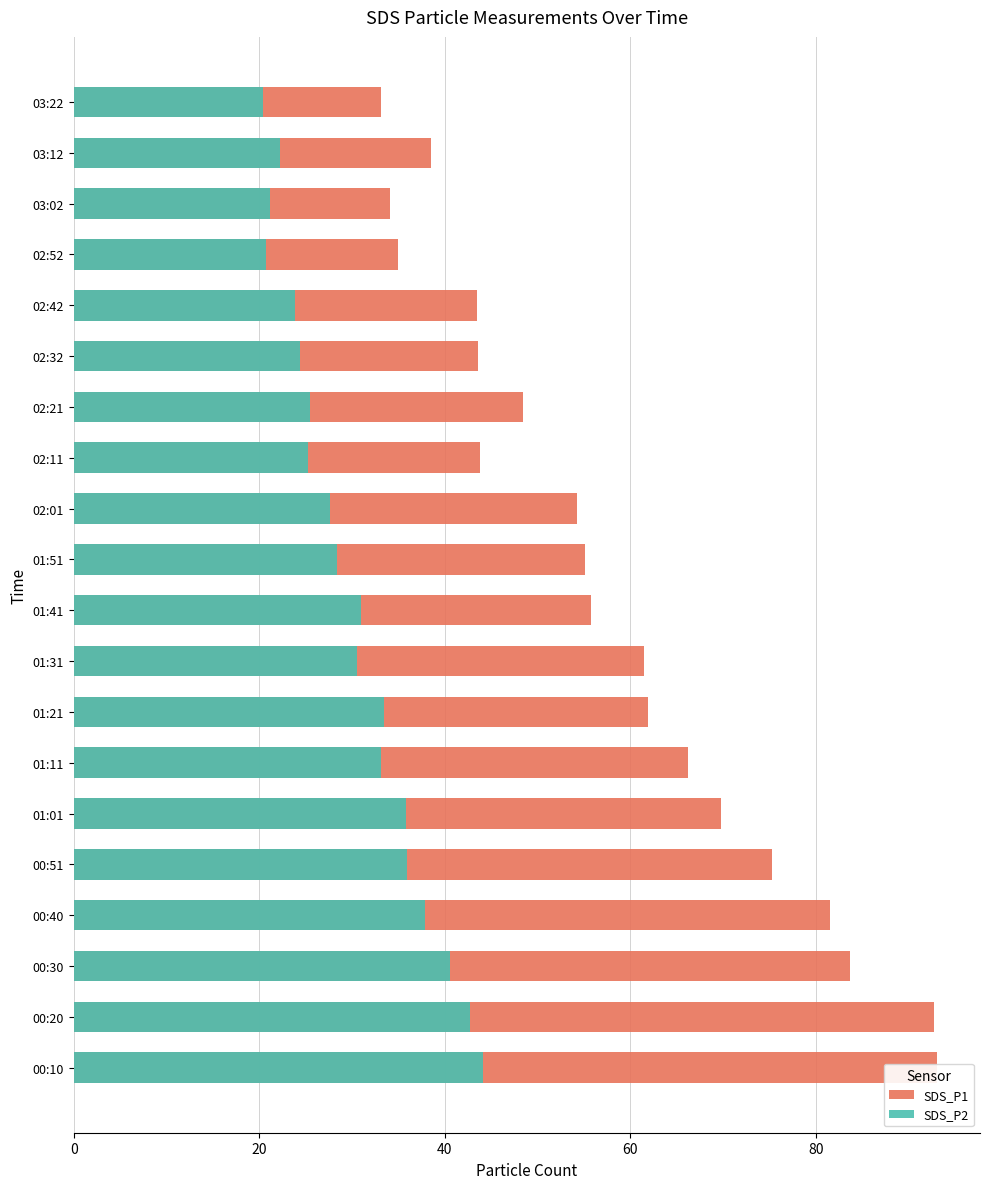

The SDS_P2 series shows 14.0 at 03:22. True or false?

False